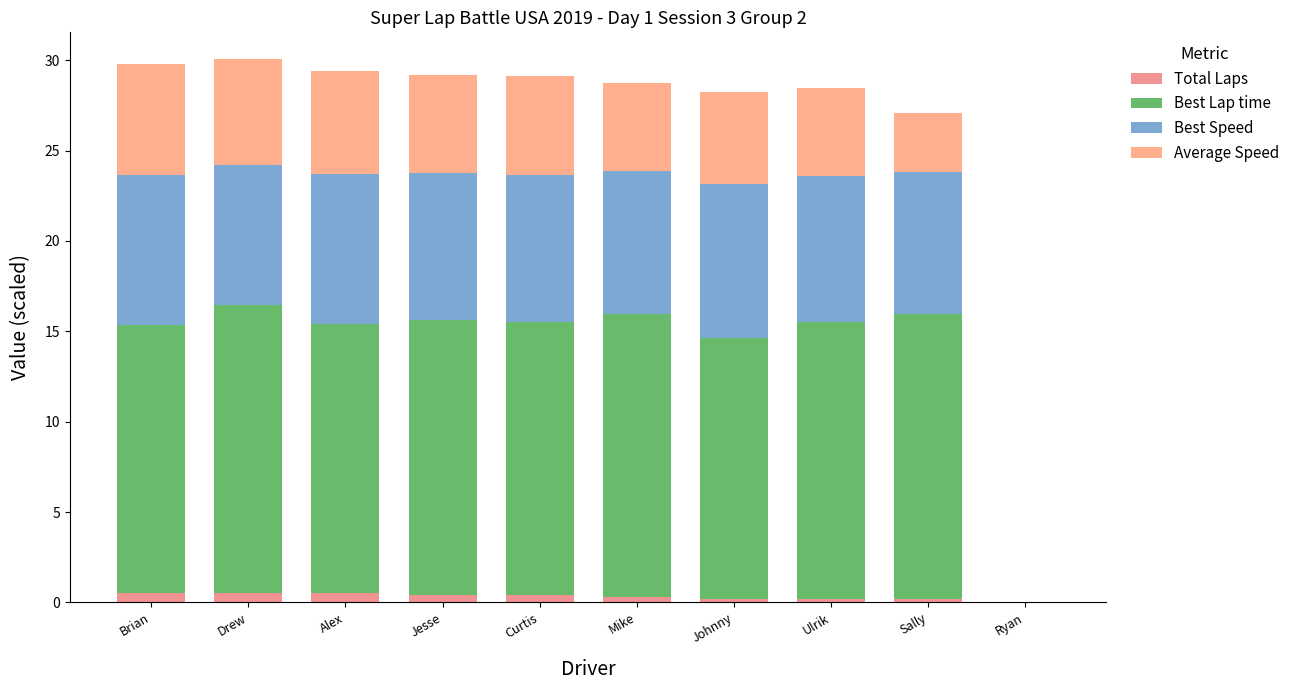

List the series in order of their overall mean, highest first.

Best Lap time, Best Speed, Average Speed, Total Laps